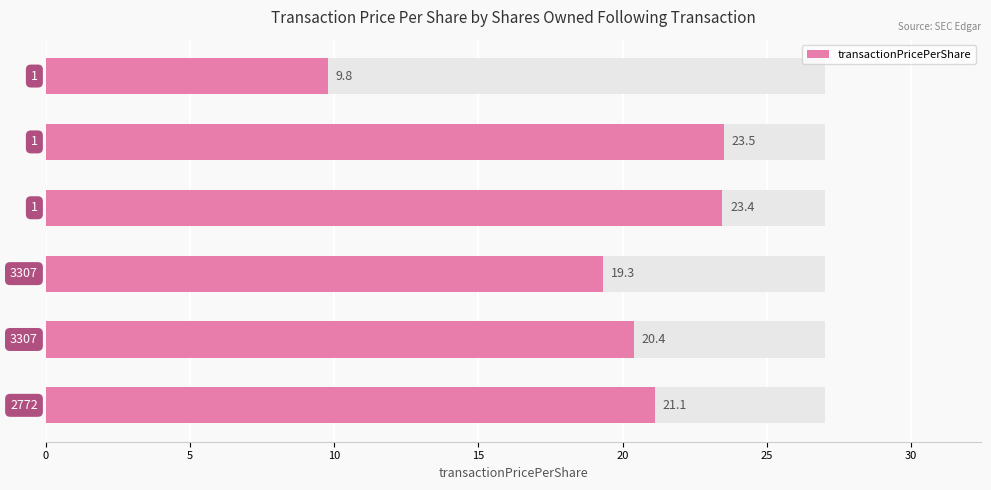

Reading left to right, what are all the values shown in this chart?

0=9.8	5=23.5	10=23.4	15=19.3	20=20.4	25=21.1